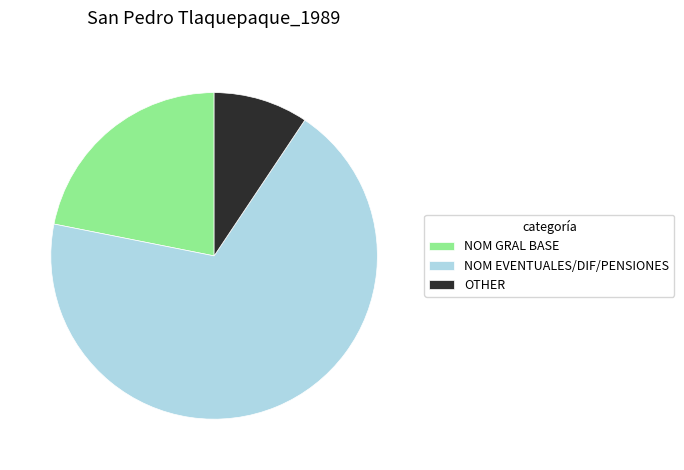

Do NOM EVENTUALES/DIF/PENSIONES and OTHER together represent more than half of the pie?

Yes